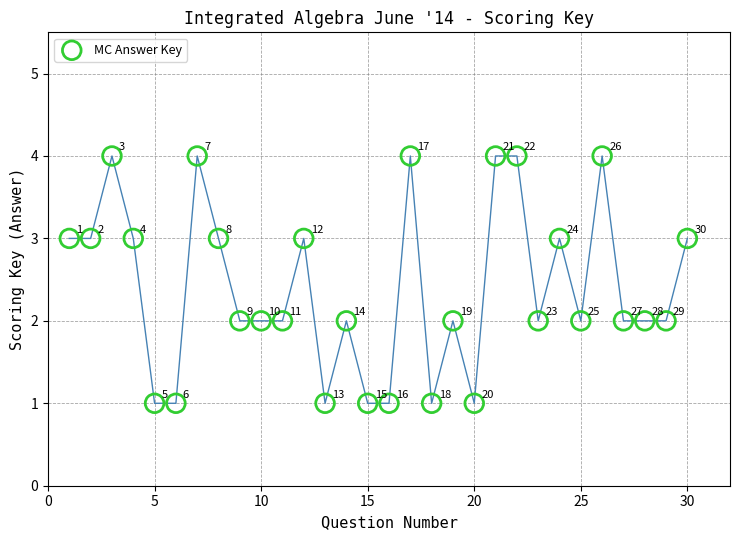

What is the range of X values (max minus min)?

29